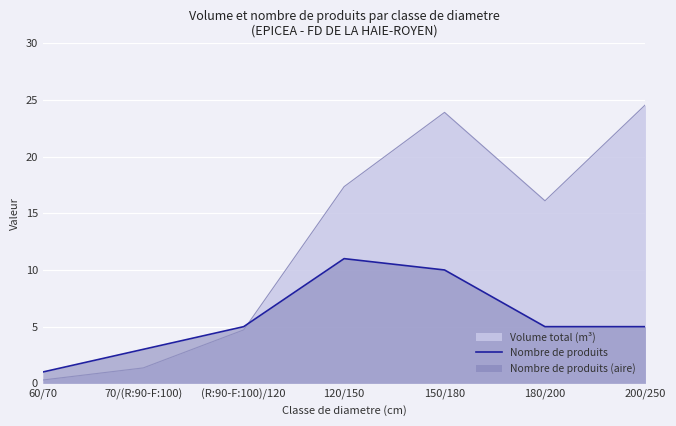

How many categories are shown in the chart?

7